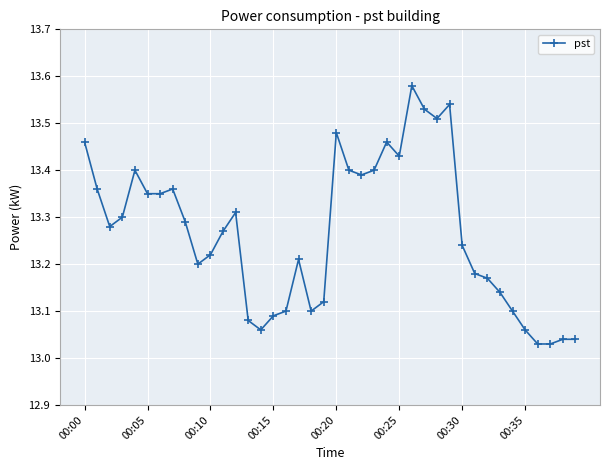

True or false: the data has more than 1 interior local peaks.

True